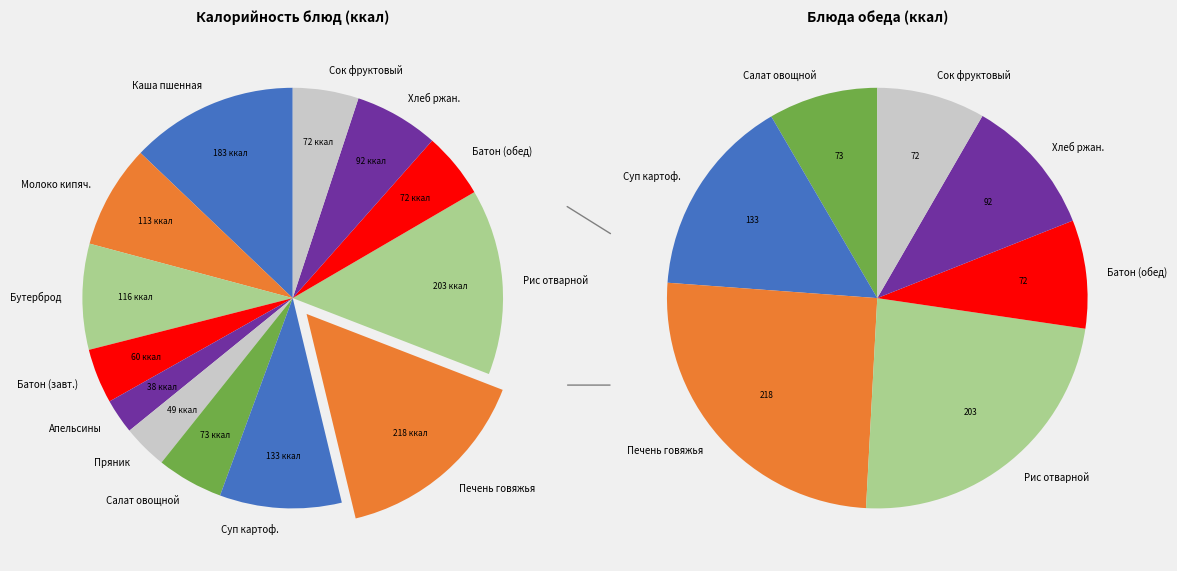

What is the ratio of the value at Батон обогащенный (завтрак) to the value at Апельсины?

1.6